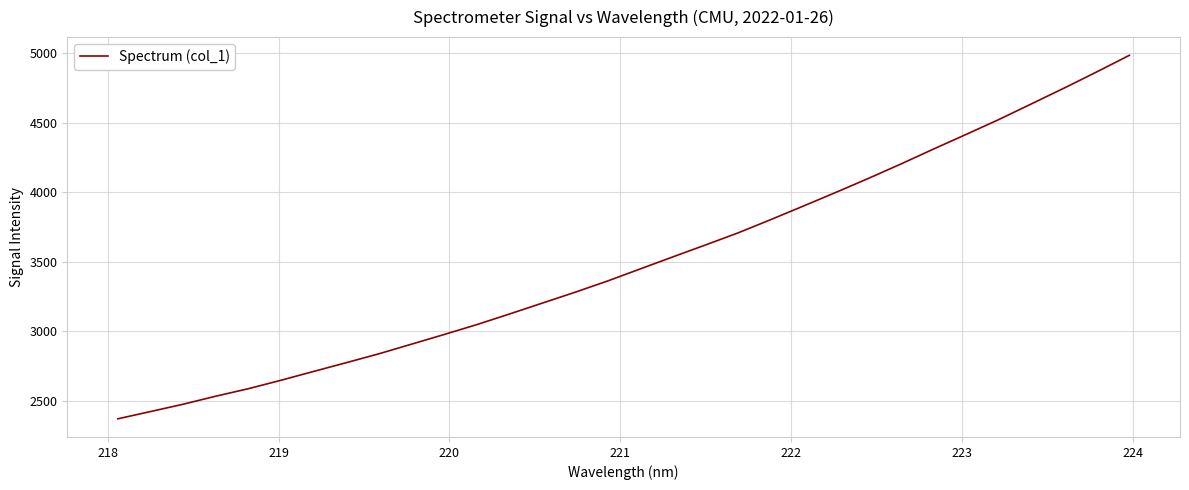

What is the minimum value shown in the chart?

2370.7